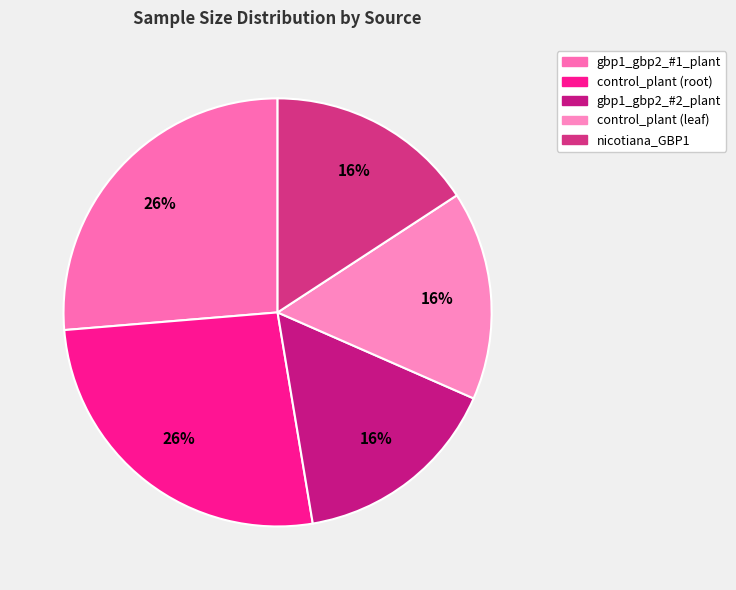

What is the largest slice in the pie chart?

gbp1_gbp2_#1_plant